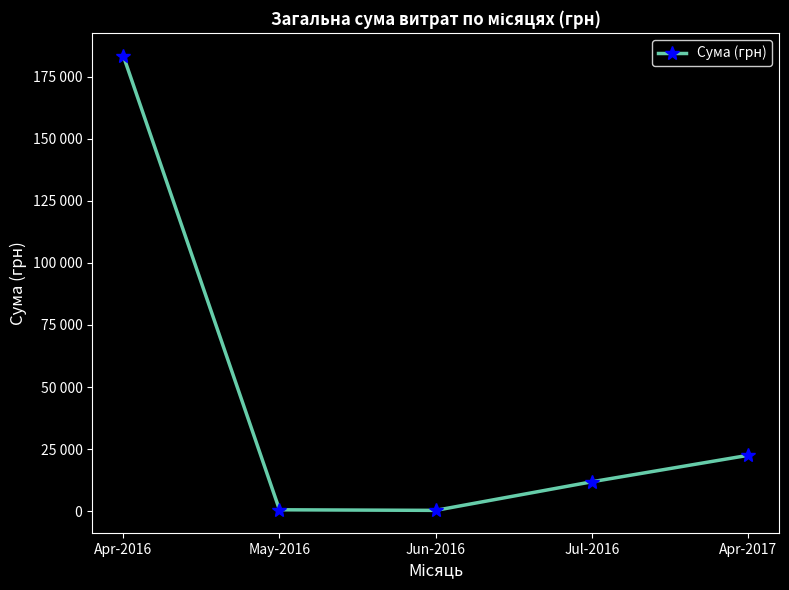

Where does the data first go above 11787?

Apr-2016